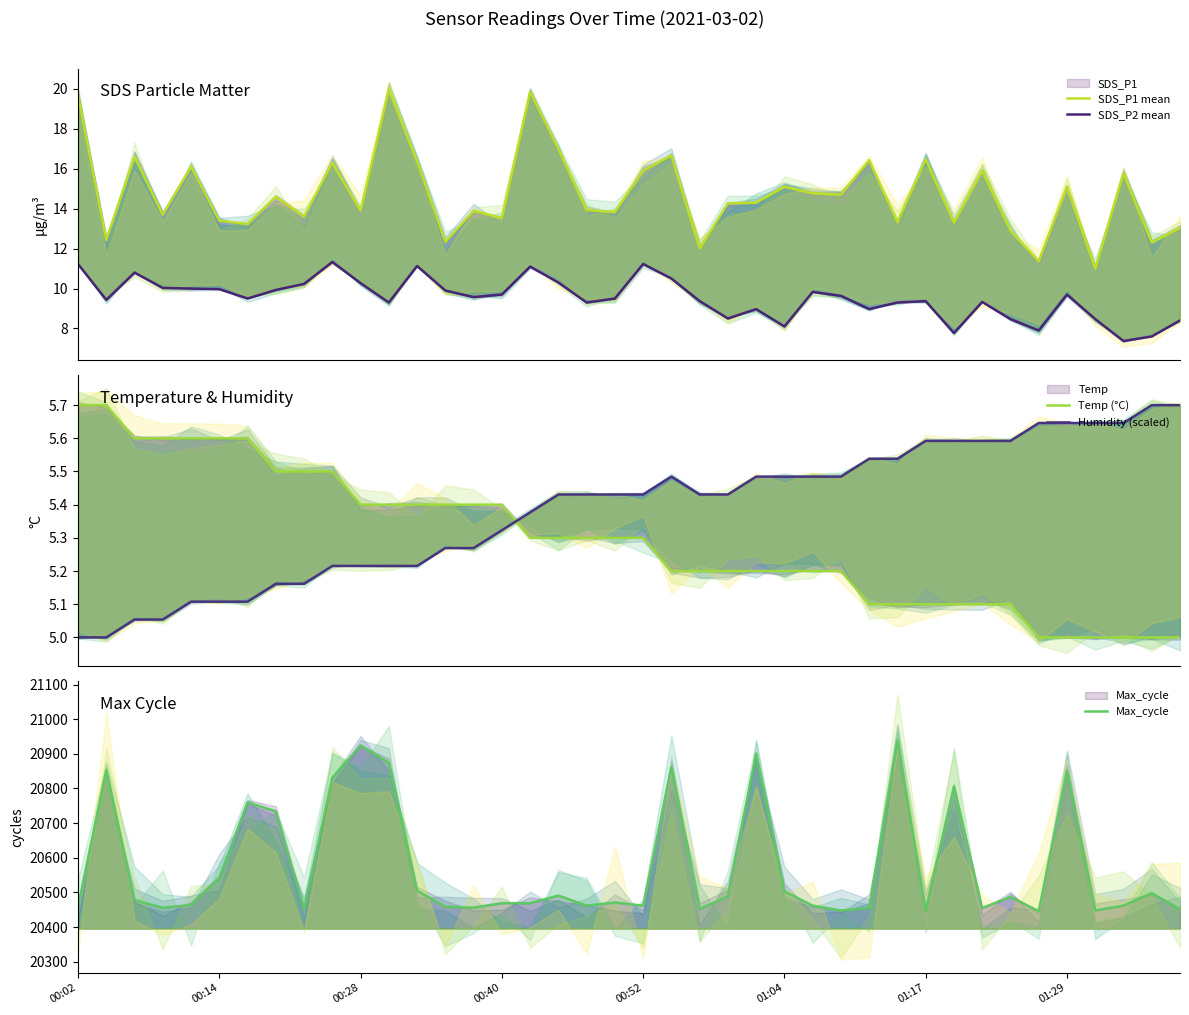

Which series changed the most between 32 and 36?

Max_cycle